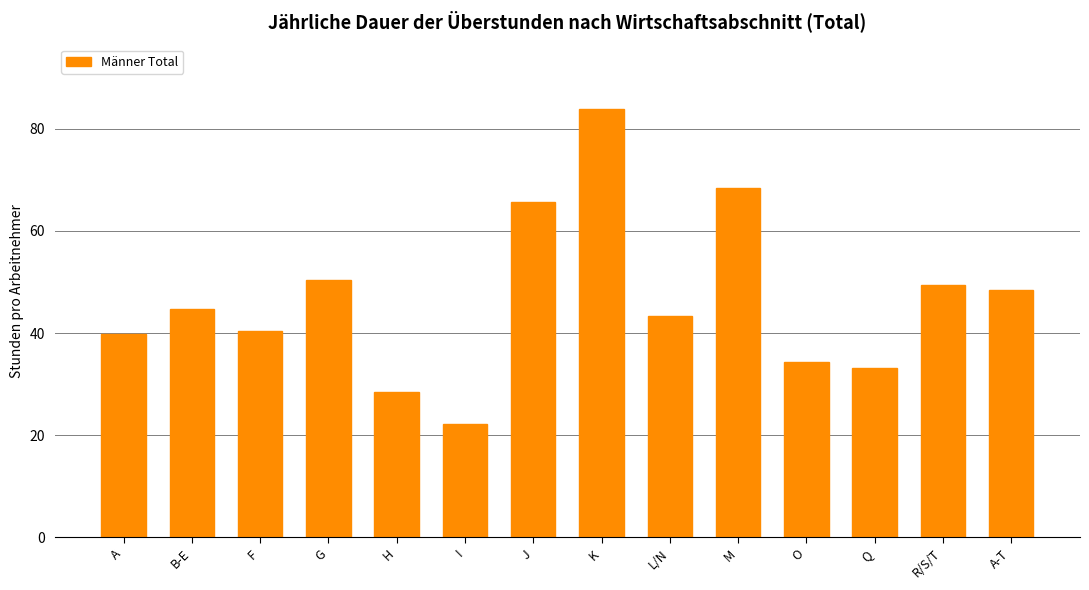

Reading left to right, extract all data points from this chart.

A=39.8	B-E=44.7	F=40.5	G=50.3	H=28.5	I=22.2	J=65.7	K=83.9	L/N=43.3	M=68.5	O=34.4	Q=33.2	R/S/T=49.3	A-T=48.4